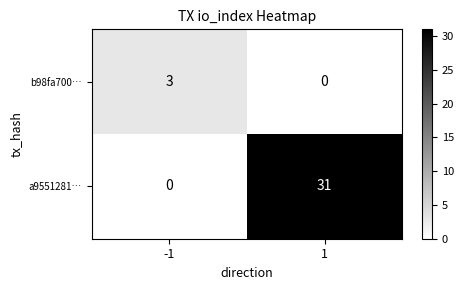

What is the sum of all a9551281… values?

31